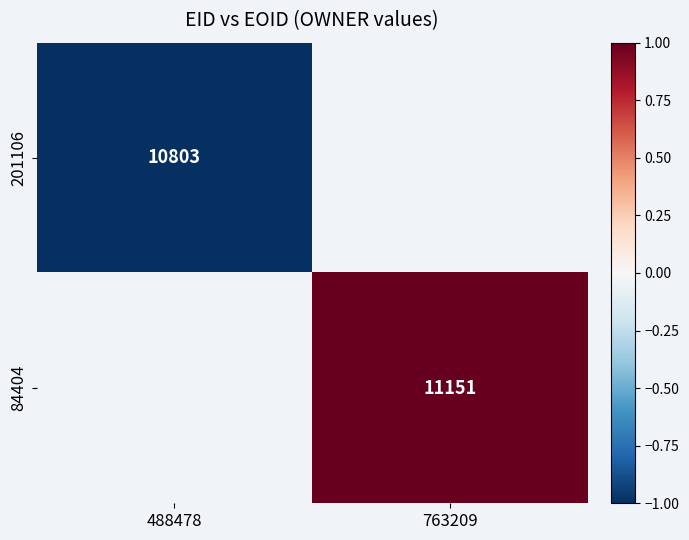

Is the value of 84404 at 763209 greater than the value of 201106 at 488478?

Yes